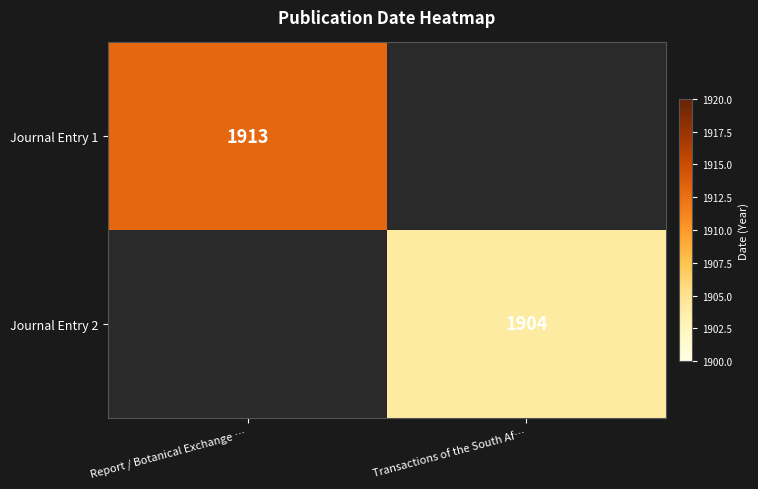

The Journal Entry 1 series shows 1913 at Report / Botanical Exchange …. True or false?

True